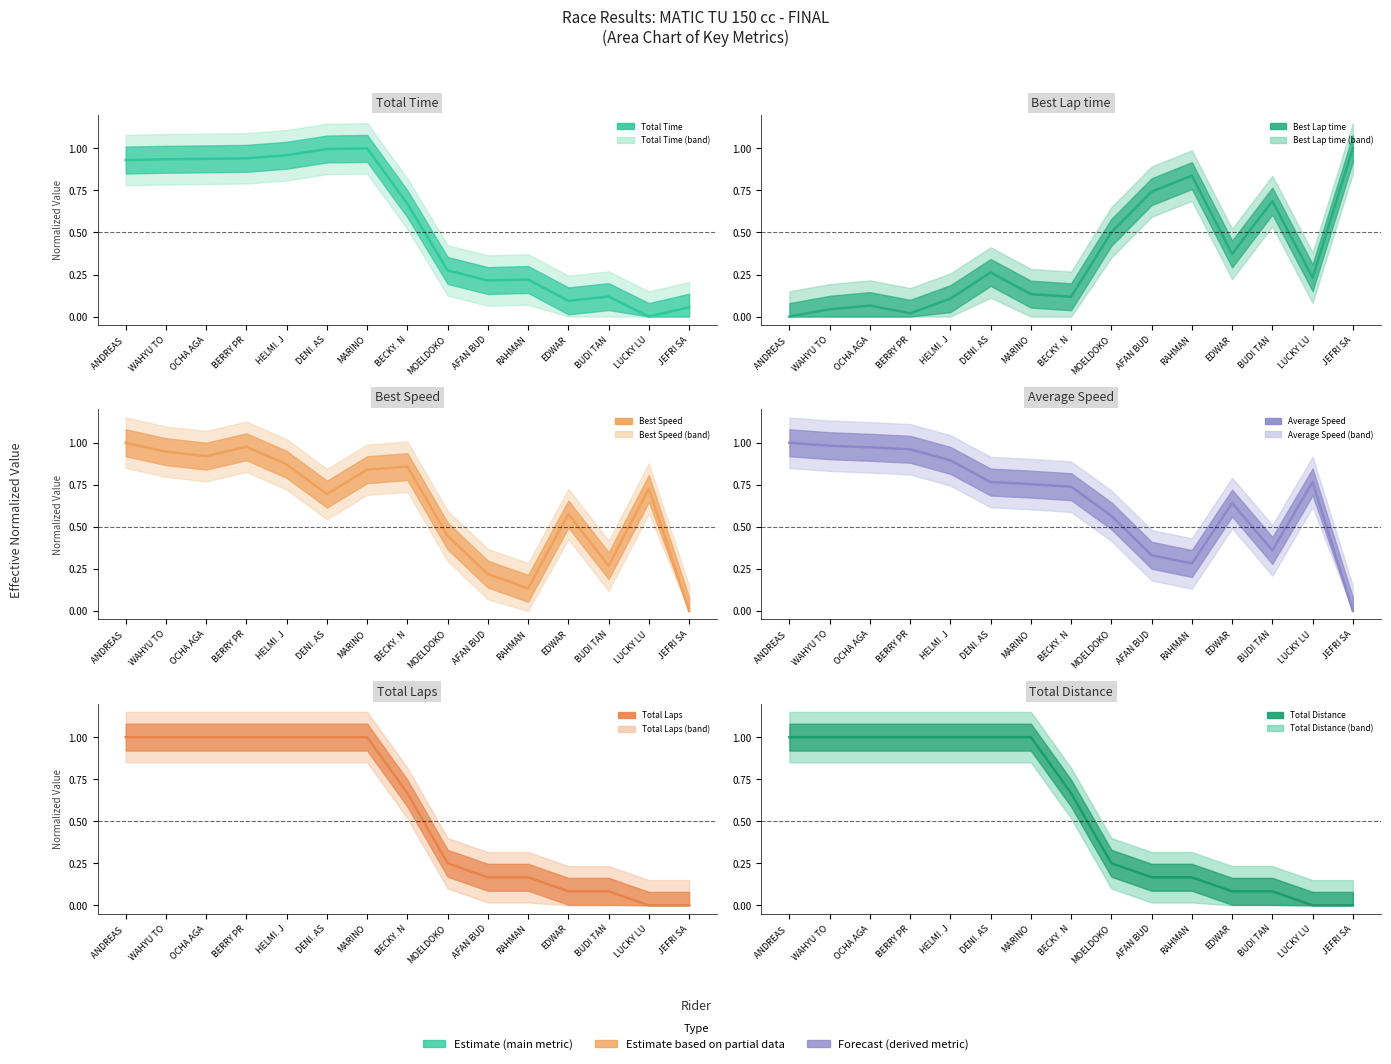

Which series ends up on top after the final intersection of Total Time and Total Laps?

Total Time